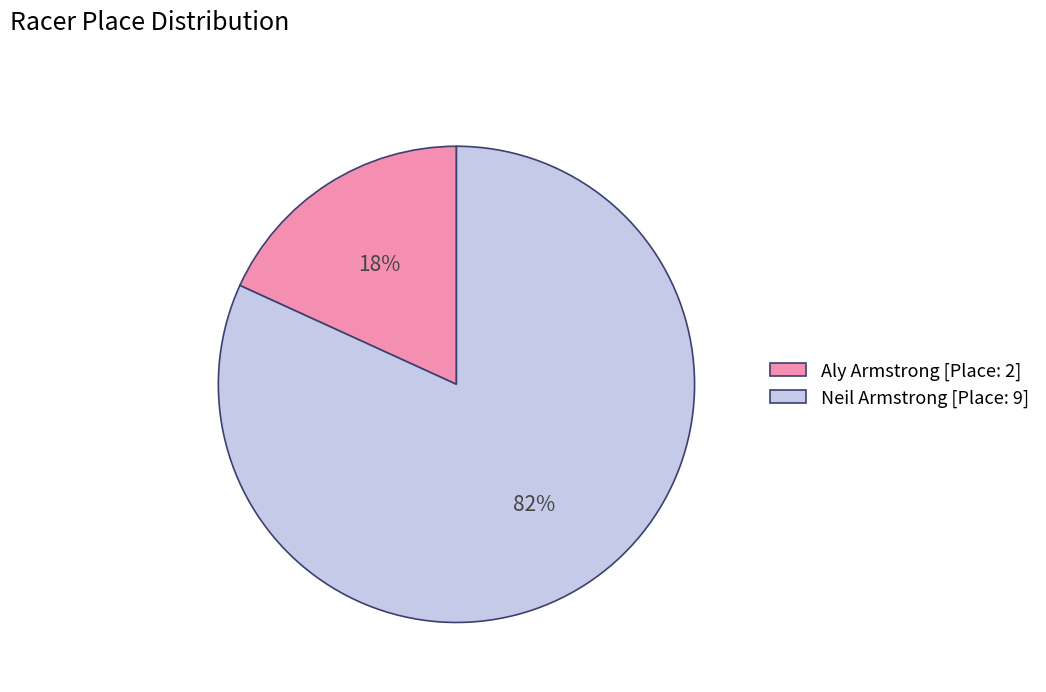

To the nearest percent, what percentage of the pie is Aly Armstrong?

18%